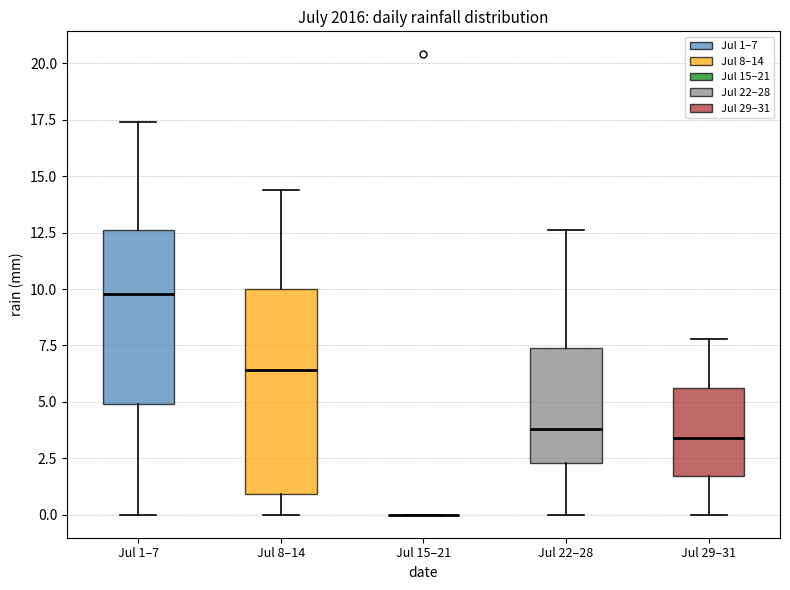

Where does the upper whisker of the box for Jul 22–28 end on the y-axis? The values are not printed on the chart, so give them approximately, as read against the axis.

12.5